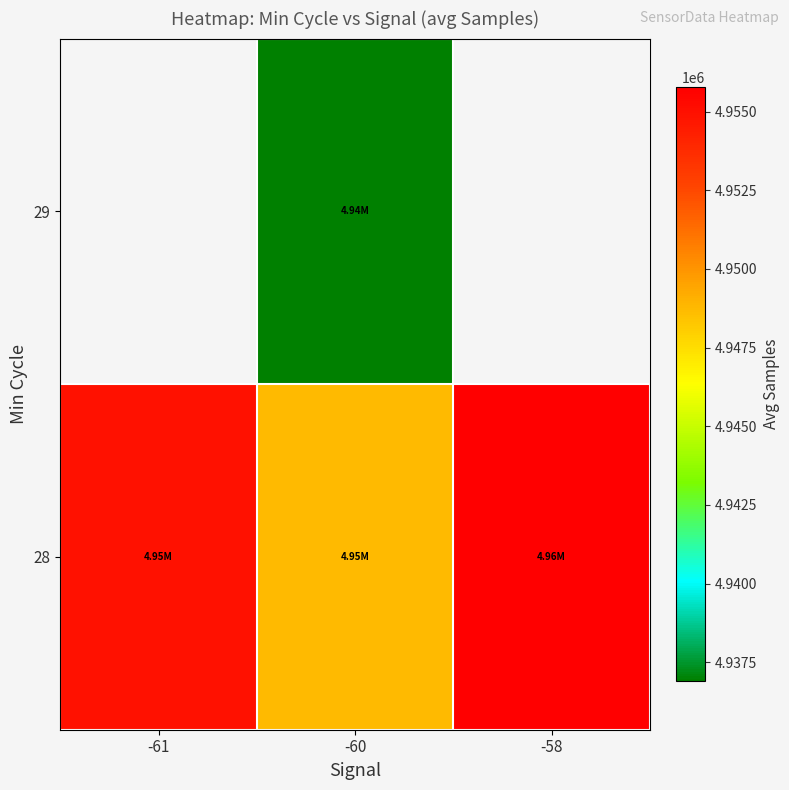

List the series in order of their peak value, lowest first.

28, 29